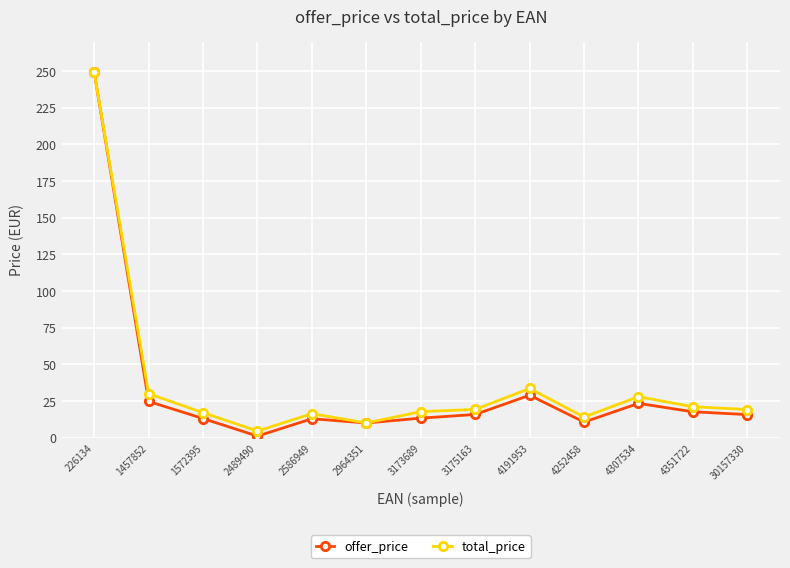

What is the average value of the offer_price series?

33.5